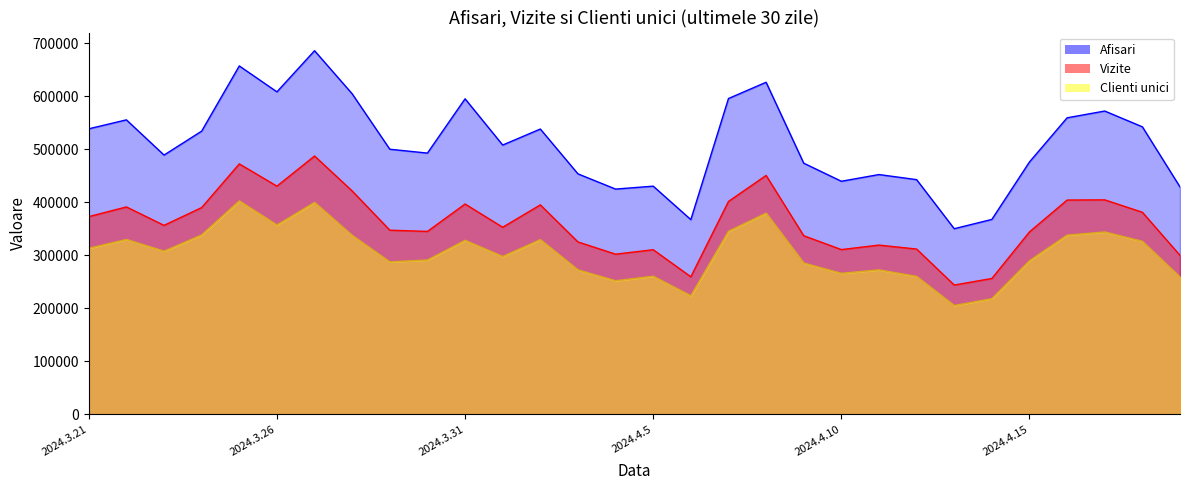

At how many categories does at least one series exceed 235011?

30